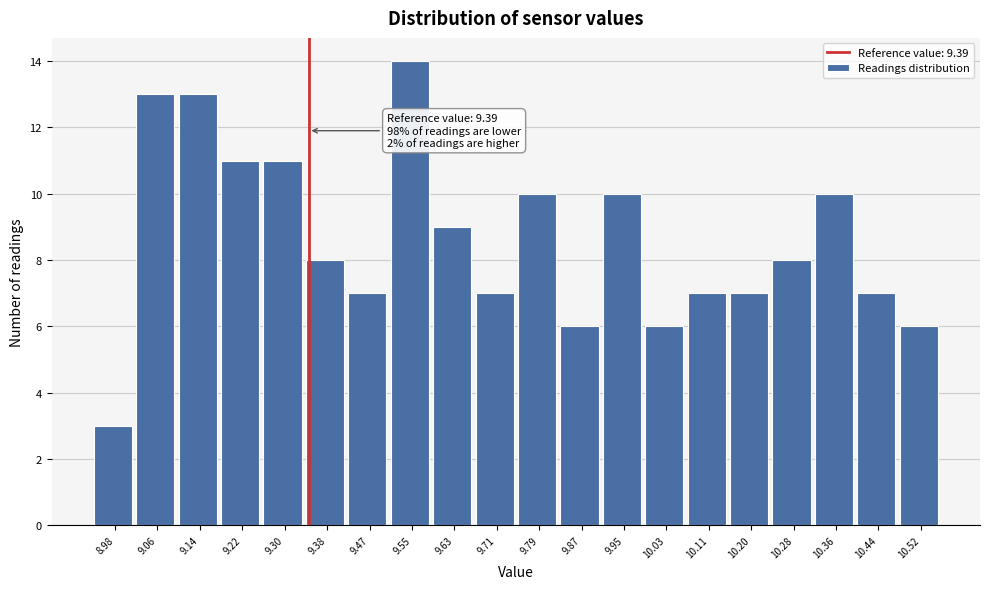

Reading right to left, what are all the values shown in this chart?

10.52=6	10.44=7	10.36=10	10.28=8	10.20=7	10.11=7	10.03=6	9.95=10	9.87=6	9.79=10	9.71=7	9.63=9	9.55=14	9.47=7	9.38=8	9.30=11	9.22=11	9.14=13	9.06=13	8.98=3